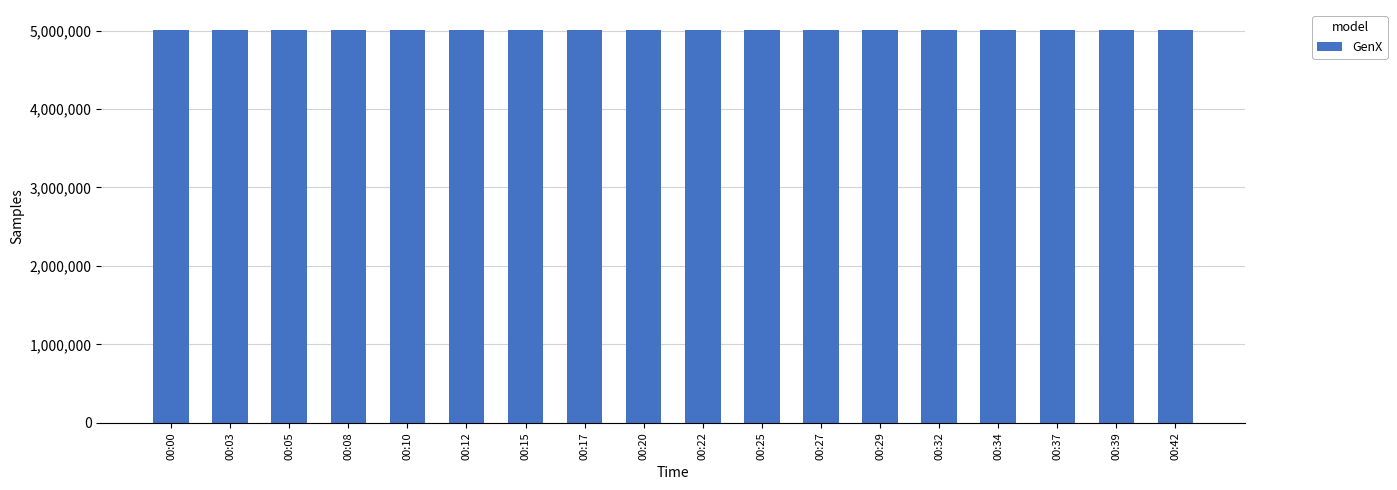

Approximately how many times larger is the value at 00:12 compared to 00:00?

1.0